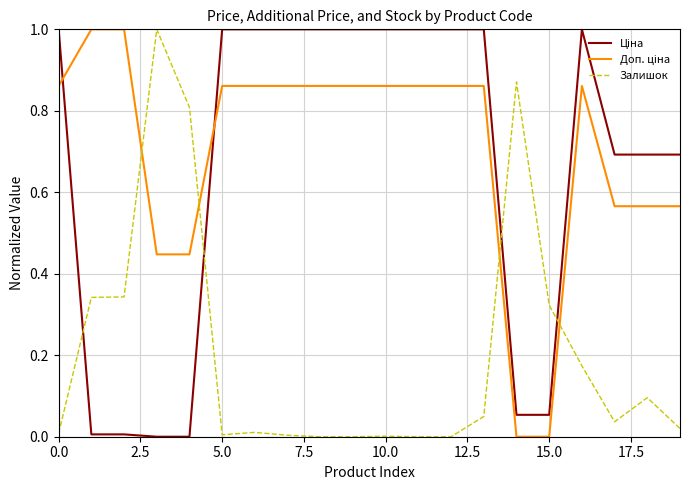

What is the difference between the maximum and minimum values in the Залишок series?

1.0